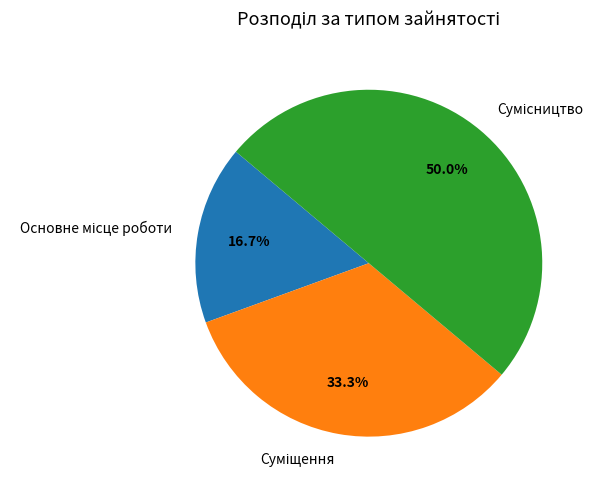

Count the number of slices in the pie.

3